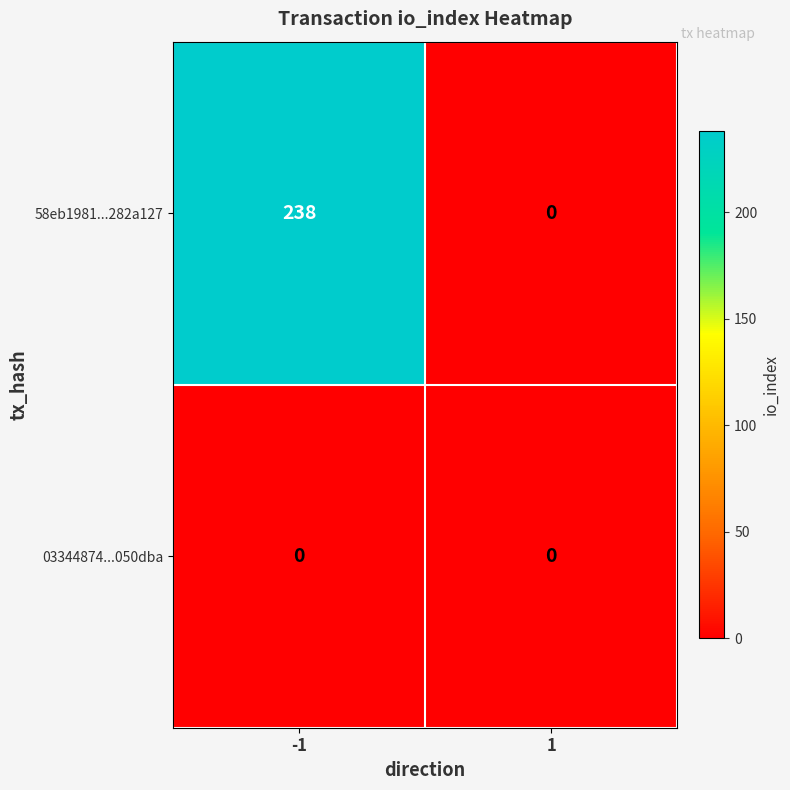

Reading left to right, transcribe all the data shown in this chart.

58eb1981...282a127: 238	0
03344874...050dba: 0	0